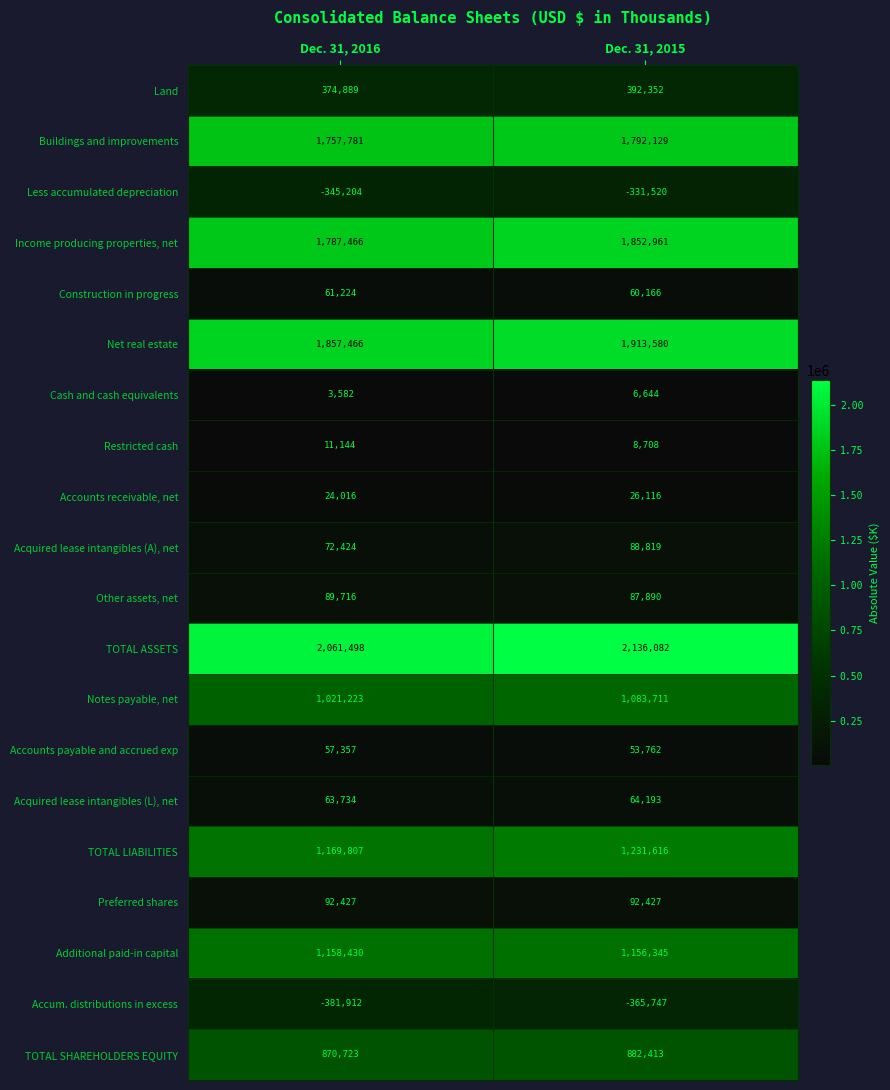

What is the sum of the Preferred shares values at Dec. 31, 2016 and Dec. 31, 2015?

184854